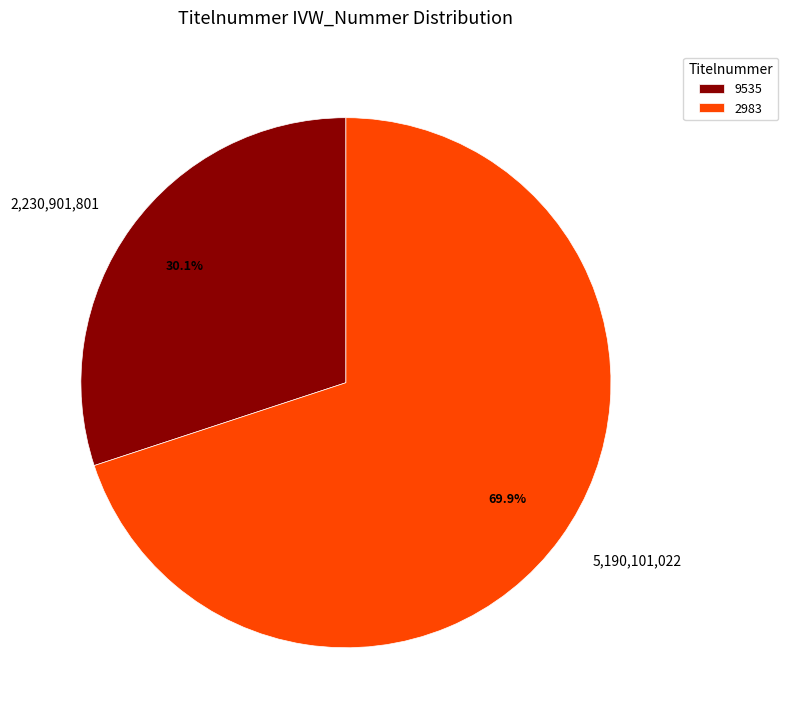

To the nearest percent, what percentage of the pie is 9535?

30%